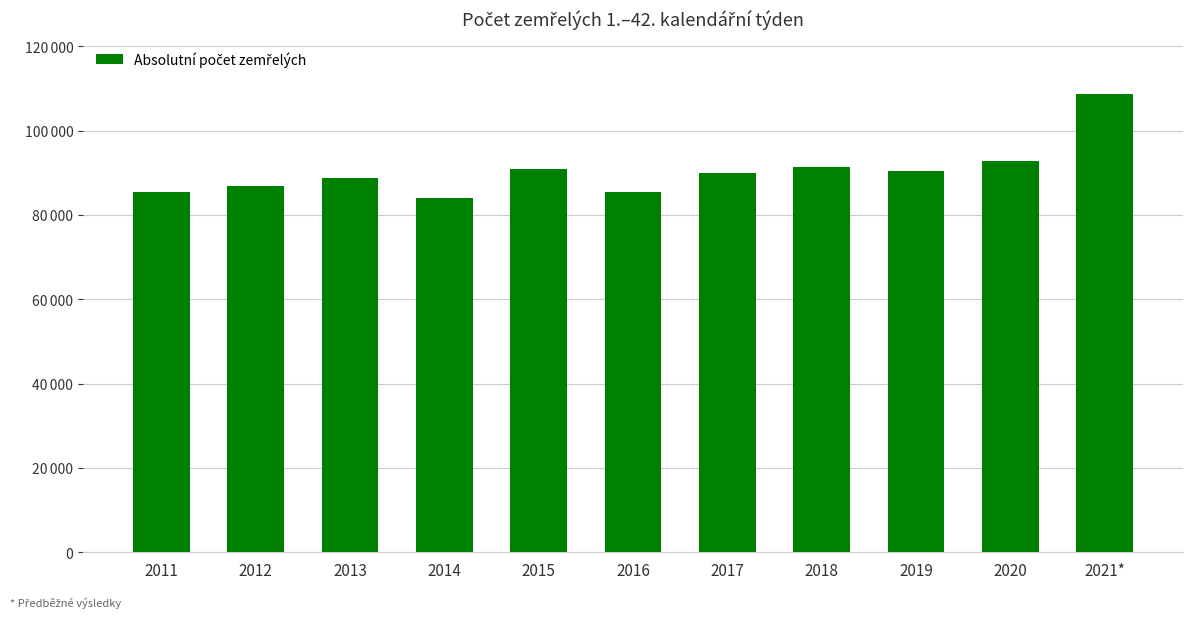

What is the ratio of the value at 2013 to the value at 2016?

1.0